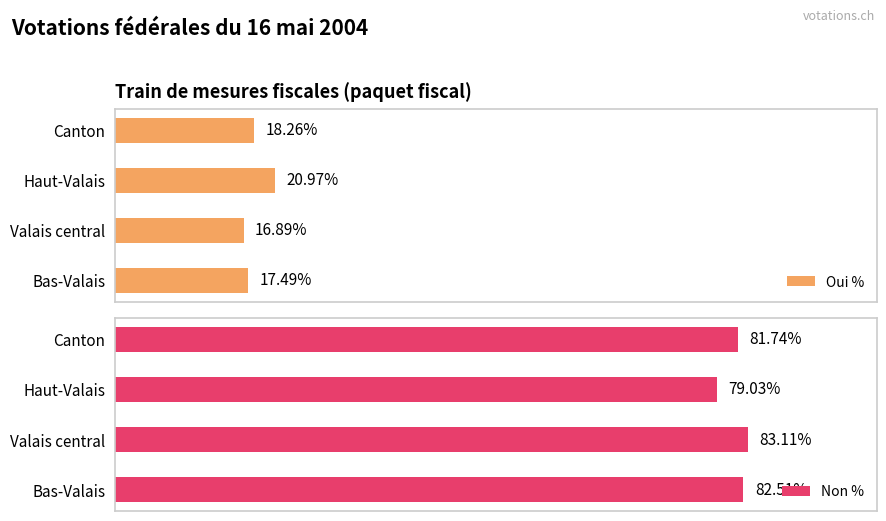

How many distinct data groups are displayed?

2